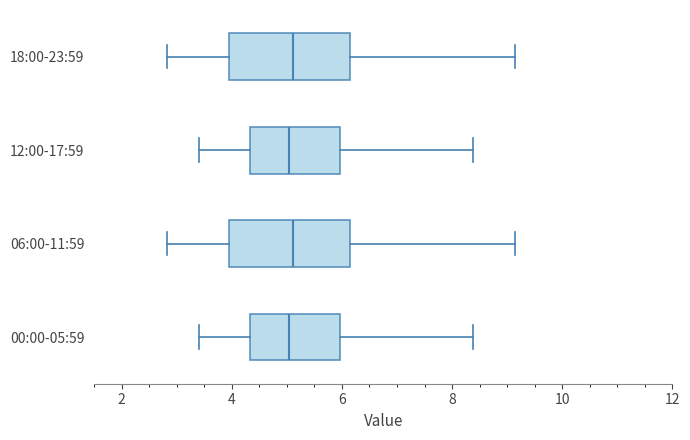

Where is the left edge of the box for 12:00-17:59 on the x-axis? The values are not printed on the chart, so give them approximately, as read against the axis.

4.4